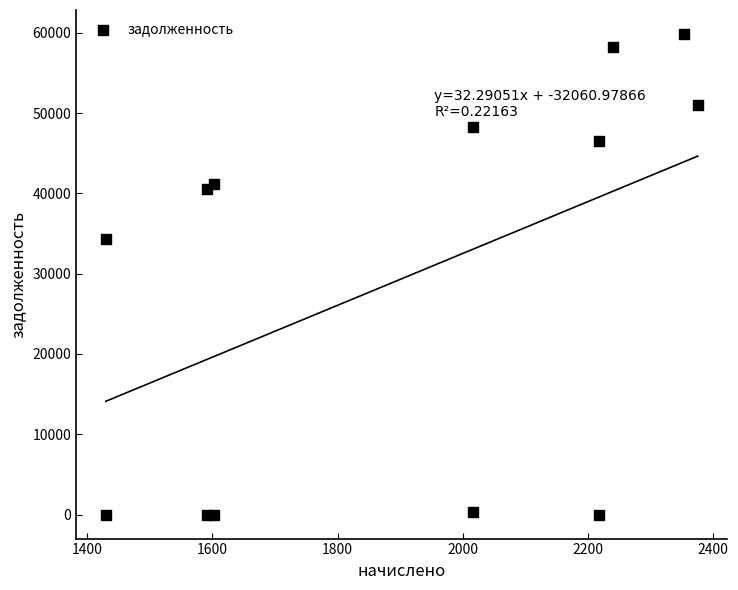

What Y value in the scatter plot is closest to 29928?

34271.6